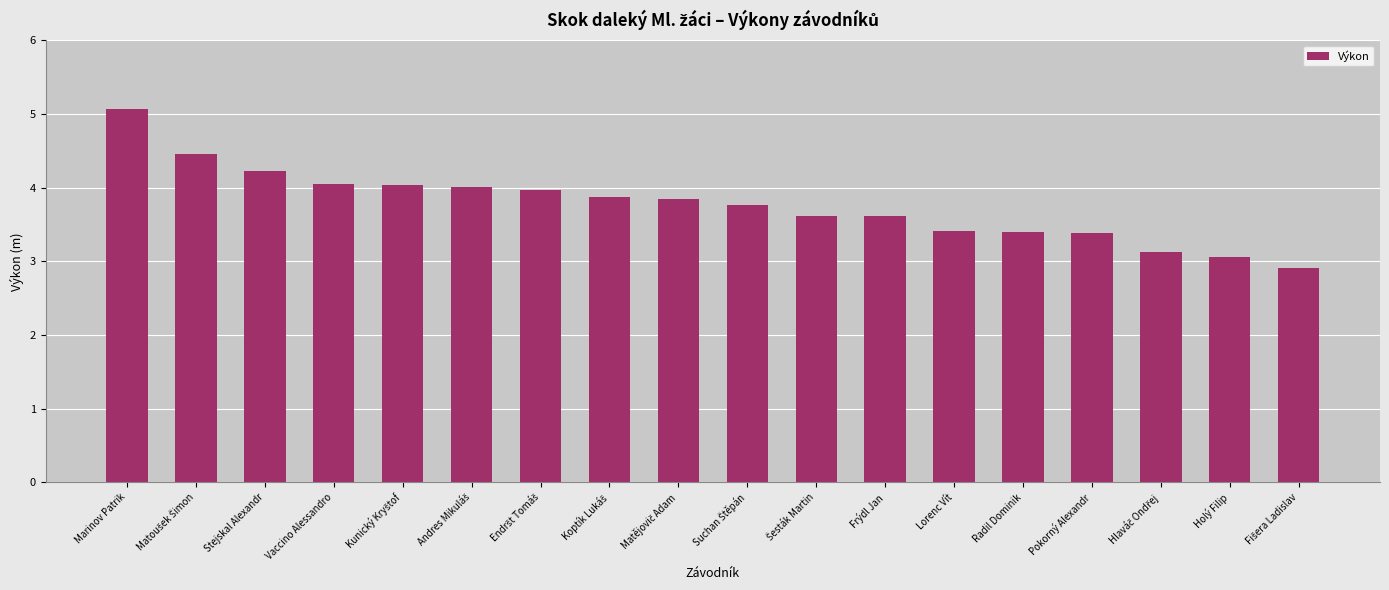

Count the number of data series in this chart.

1